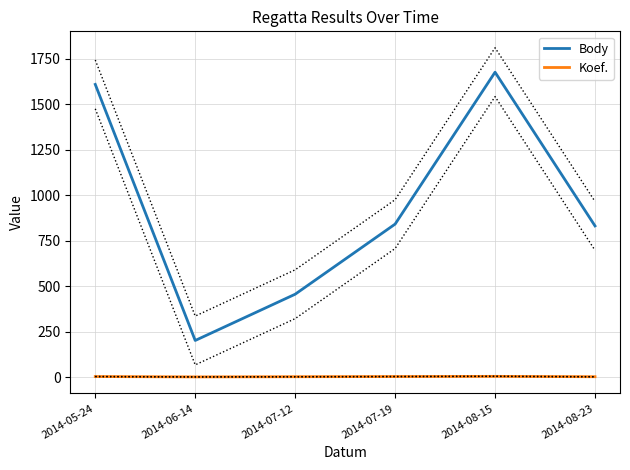

What is the greatest value displayed?

1675